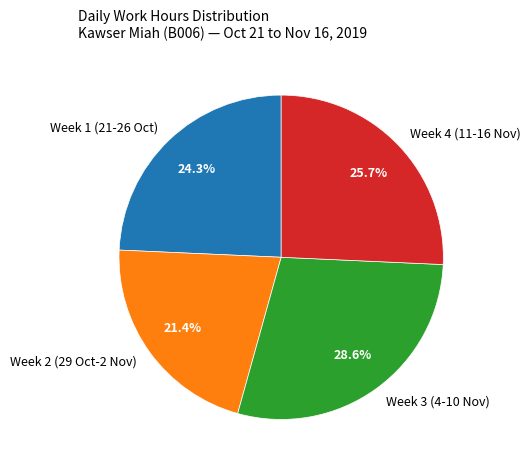

Does Week 1 (21-26 Oct) represent more than half of the total?

No